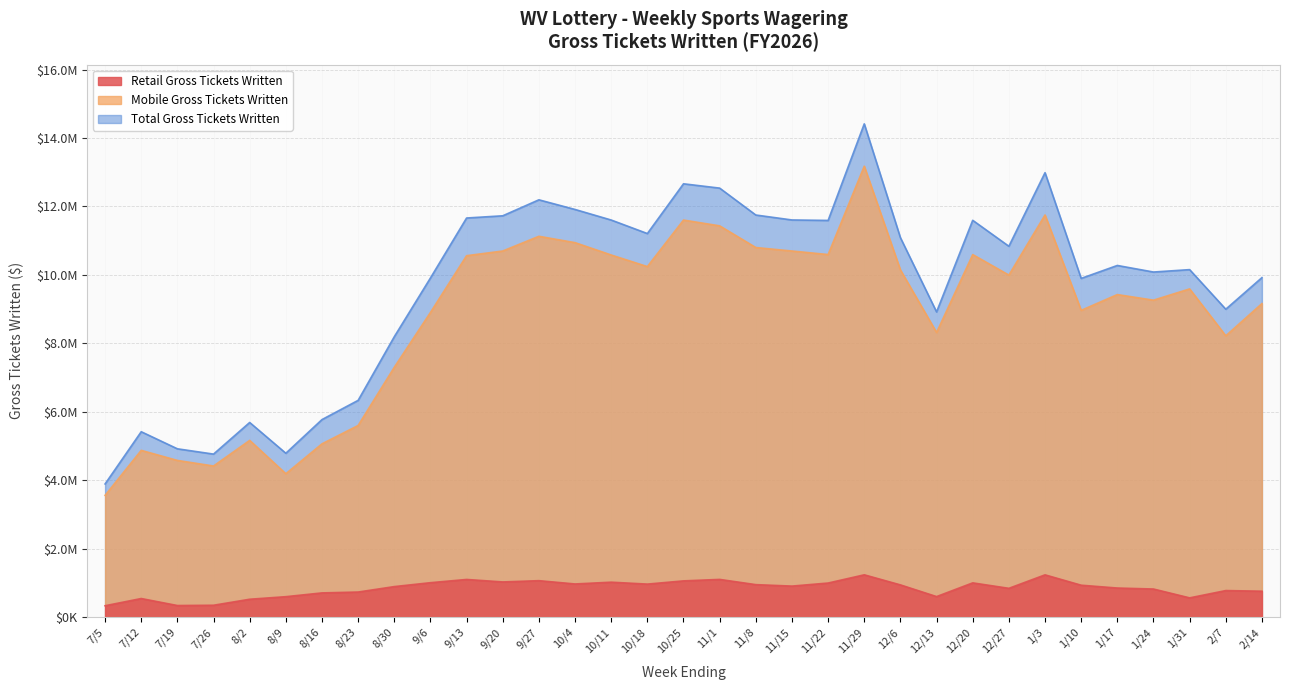

Reading left to right, what are all the values shown in this chart?

Retail Gross Tickets Written: 7/5=333476.7	7/12=544263.8	7/19=339562.0	7/26=347837.0	8/2=523305.7	8/9=598087.5	8/16=708418.9	8/23=733860.0	8/30=892877.6	9/6=1006882.1	9/13=1101243.6	9/20=1028923.8	9/27=1065968.1	10/4=969662.3	10/11=1021796.8	10/18=965797.2	10/25=1059766.3	11/1=1102691.5	11/8=950081.4	11/15=907407.3	11/22=996820.8	11/29=1237096.2	12/6=942536.9	12/13=600859.9	12/20=1001588.7	12/27=842296.1	1/3=1236033.4	1/10=933336.8	1/17=850878.4	1/24=822006.0	1/31=563456.2	2/7=776875.2	2/14=758013.1
Mobile Gross Tickets Written: 7/5=3558619.2	7/12=4873871.4	7/19=4579613.5	7/26=4416620.8	8/2=5165110.6	8/9=4191115.0	8/16=5064600.0	8/23=5600976.9	8/30=7301423.6	9/6=8903797.2	9/13=10562076.8	9/20=10698891.6	9/27=11129056.7	10/4=10943182.9	10/11=10582386.7	10/18=10243489.8	10/25=11603207.2	11/1=11434100.0	11/8=10800498.9	11/15=10698715.0	11/22=10595576.8	11/29=13177328.1	12/6=10146016.0	12/13=8318238.2	12/20=10594132.2	12/27=9995473.8	1/3=11751861.3	1/10=8965199.8	1/17=9425690.3	1/24=9262617.4	1/31=9591487.7	2/7=8221233.0	2/14=9163114.3
Total Gross Tickets Written: 7/5=3892095.9	7/12=5418135.2	7/19=4919175.5	7/26=4764457.7	8/2=5688416.2	8/9=4789202.4	8/16=5773019.0	8/23=6334836.9	8/30=8194301.2	9/6=9910679.3	9/13=11663320.4	9/20=11727815.4	9/27=12195024.8	10/4=11912845.2	10/11=11604183.5	10/18=11209287.1	10/25=12662973.6	11/1=12536791.5	11/8=11750580.3	11/15=11606122.3	11/22=11592397.7	11/29=14414424.3	12/6=11088552.9	12/13=8919098.2	12/20=11595720.9	12/27=10837769.9	1/3=12987894.7	1/10=9898536.5	1/17=10276568.7	1/24=10084623.3	1/31=10154943.9	2/7=8998108.2	2/14=9921127.5